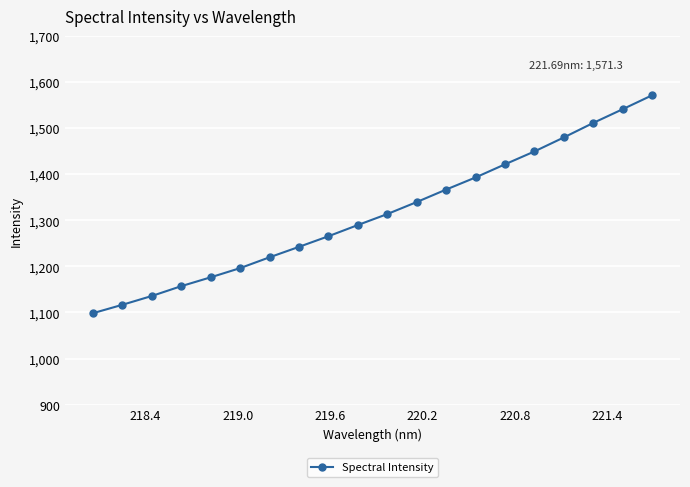

What is the difference between the maximum and second lowest values?

454.7